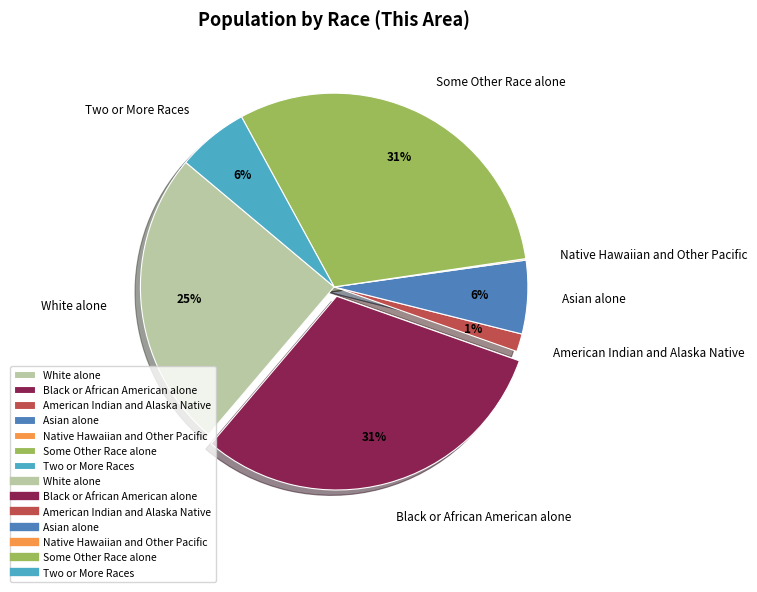

Do Black or African American alone and Asian alone together represent more than half of the pie?

No